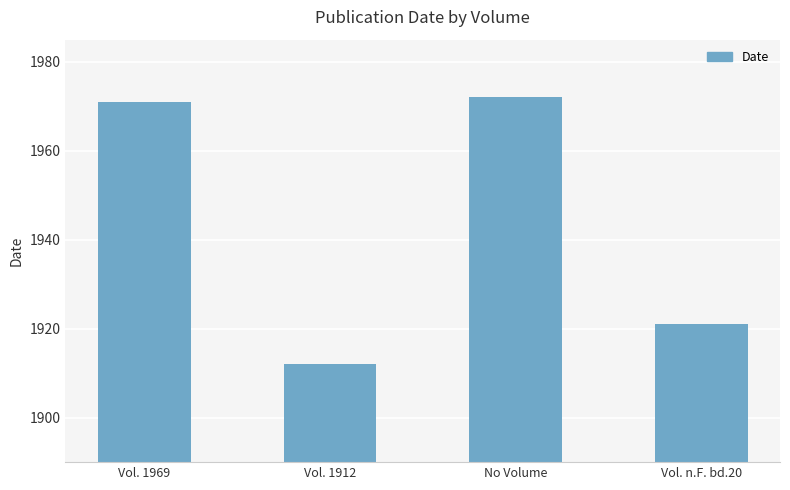

Reading left to right, what are all the values shown in this chart?

Vol. 1969=1971	Vol. 1912=1912	No Volume=1972	Vol. n.F. bd.20=1921